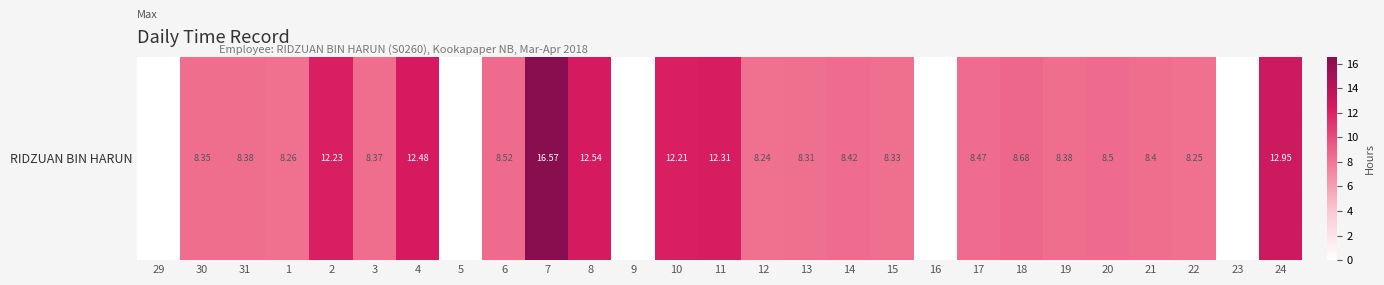

What is the maximum value shown in the chart?

16.6